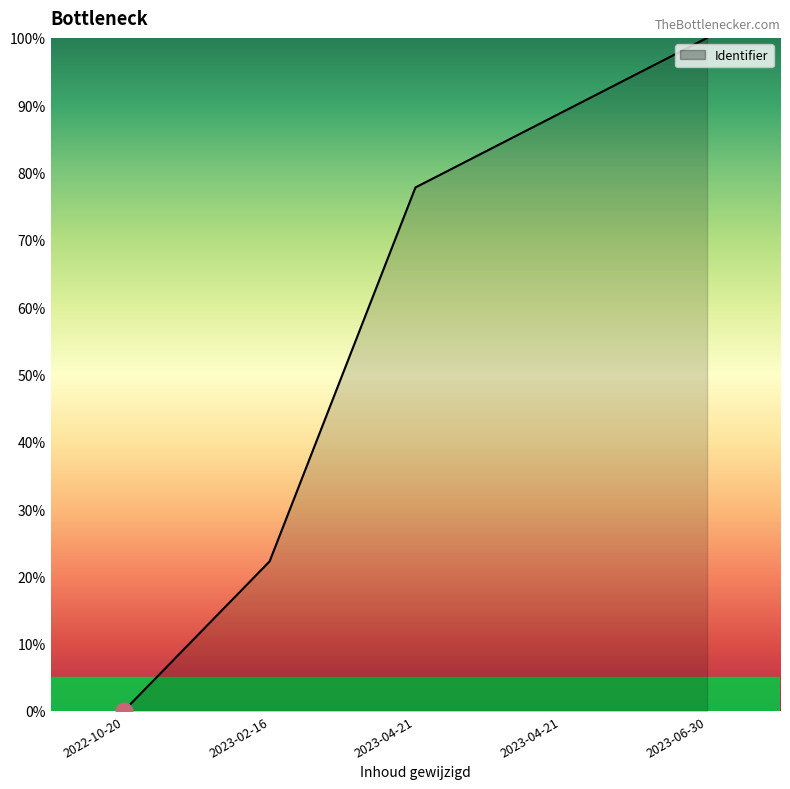

True or false: the data has more than 0 interior local peaks.

False